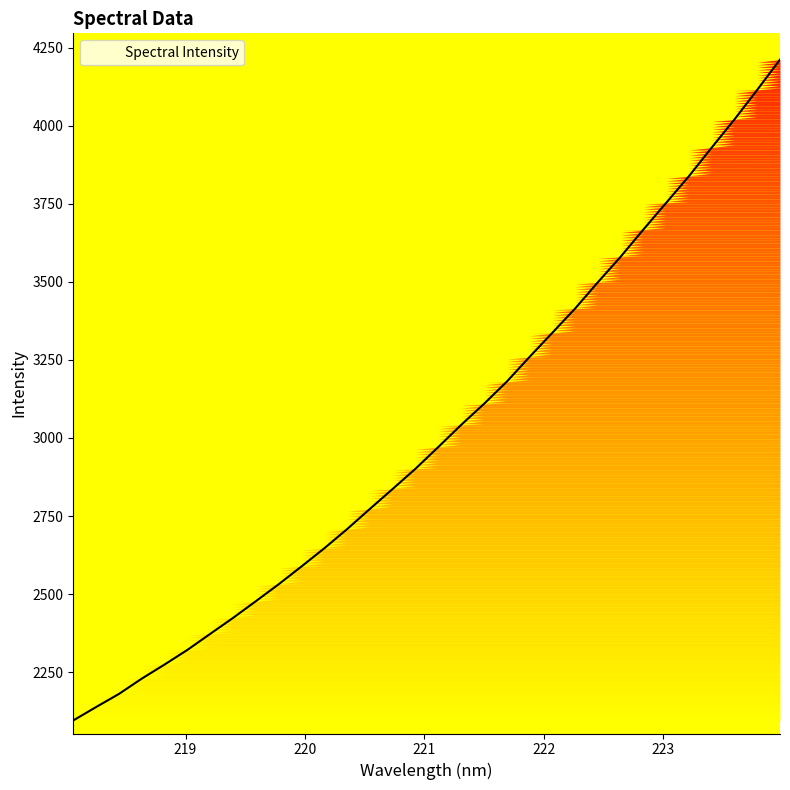

What is the difference between the maximum and minimum values?

2117.4